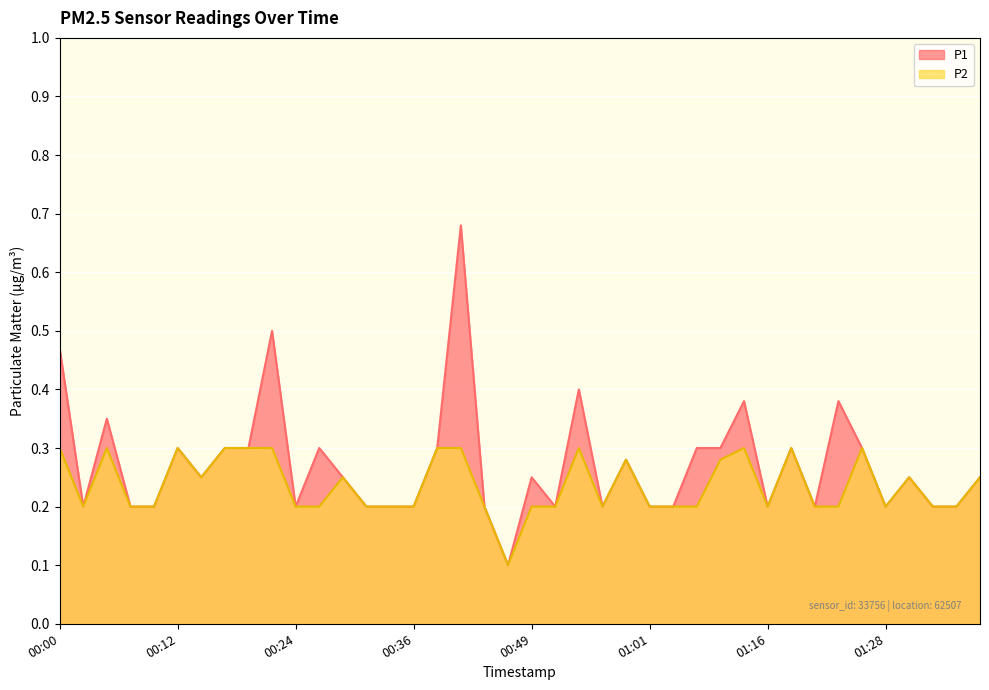

True or false: P2 has a value of 0.3 at 01:26.

True